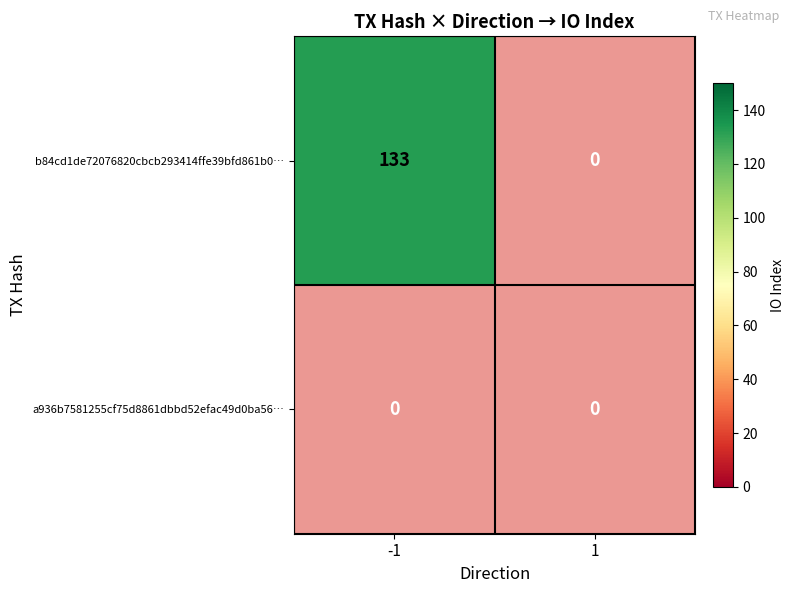

At which category is the sum across all series the highest?

-1